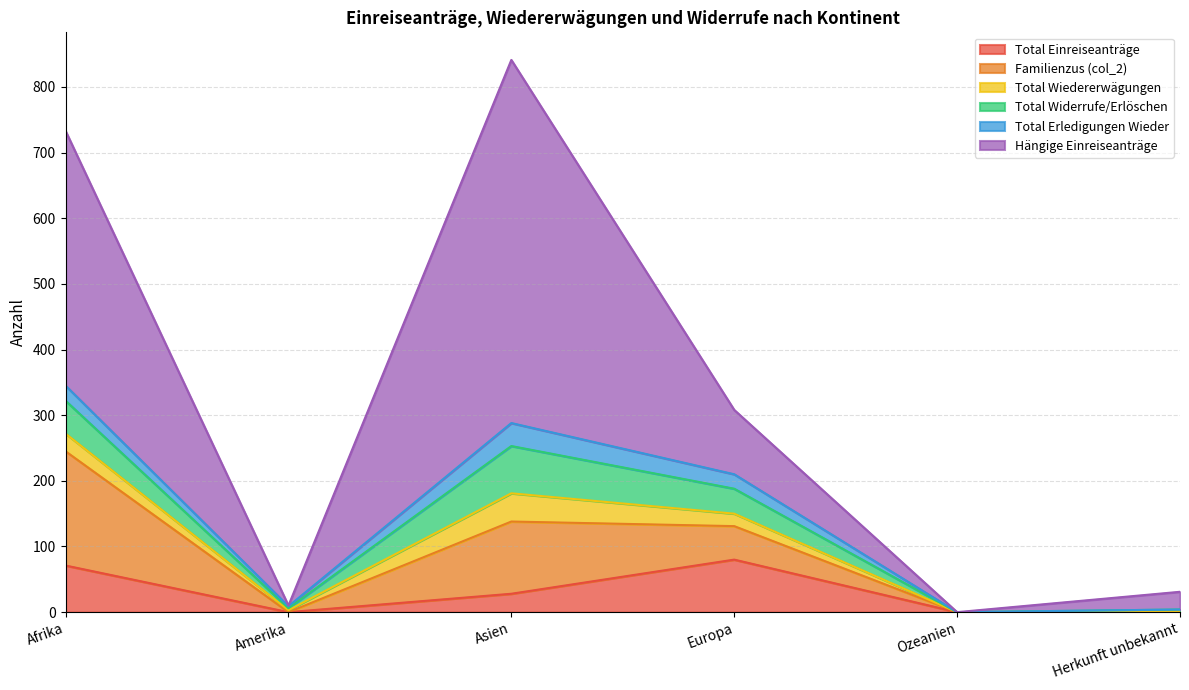

Between which two adjacent categories do Total Einreiseanträge and Familienzus (col_2) first intersect?

Asien and Europa